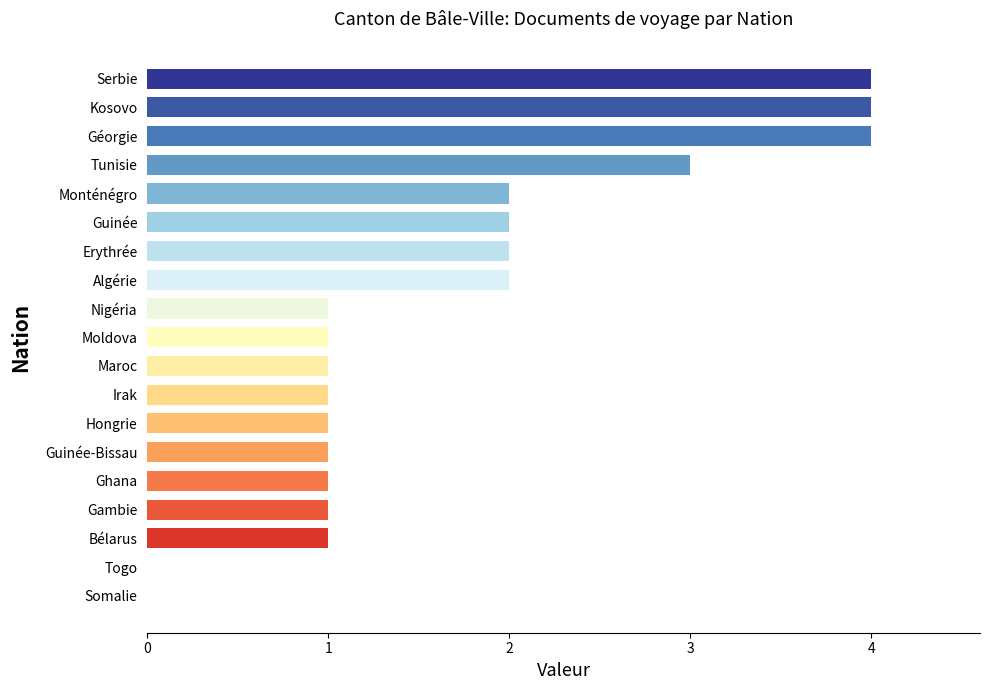

What is the ratio of the value at Hongrie to the value at Guinée-Bissau?

1.0